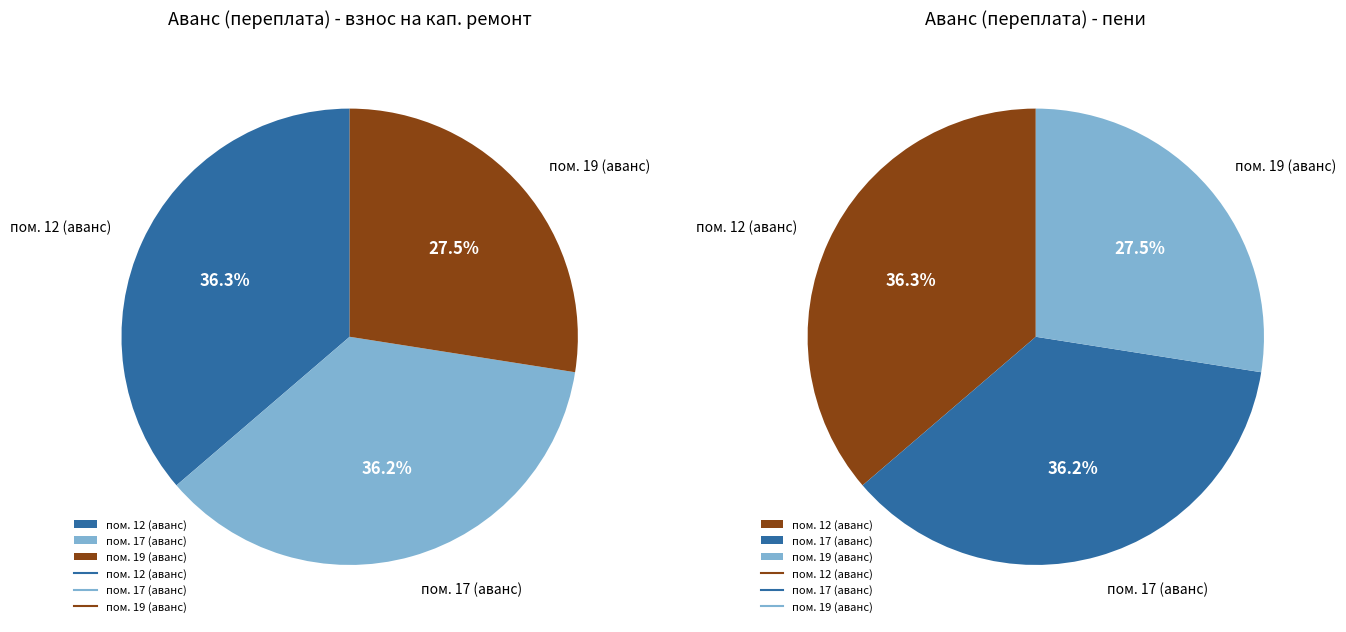

Between 33 and 6, which is larger?

33